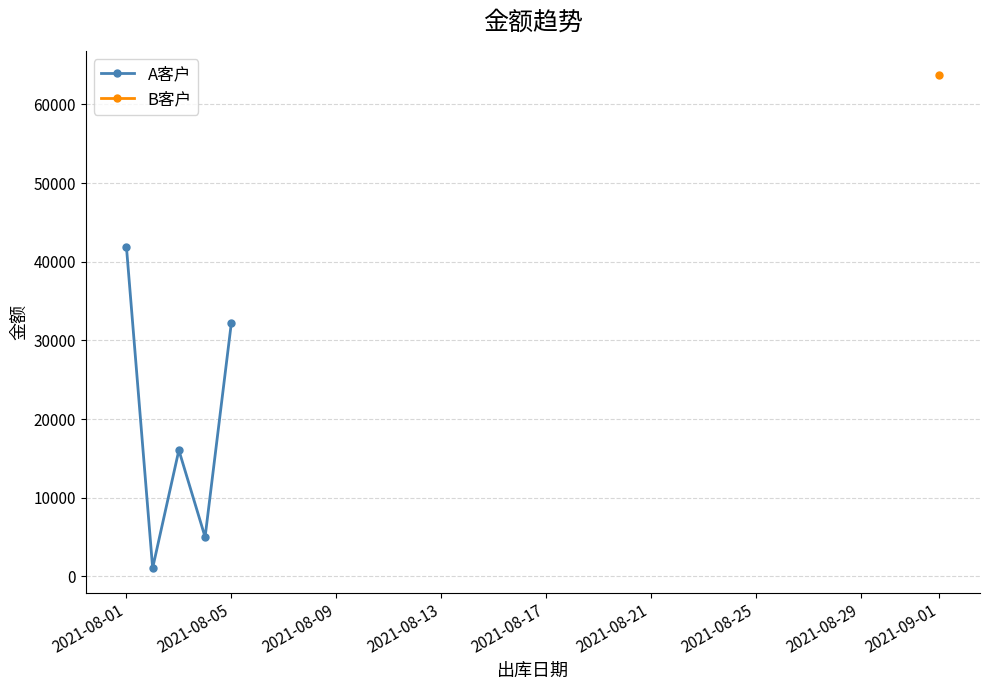

How many interior local peaks does the A客户 series have?

1